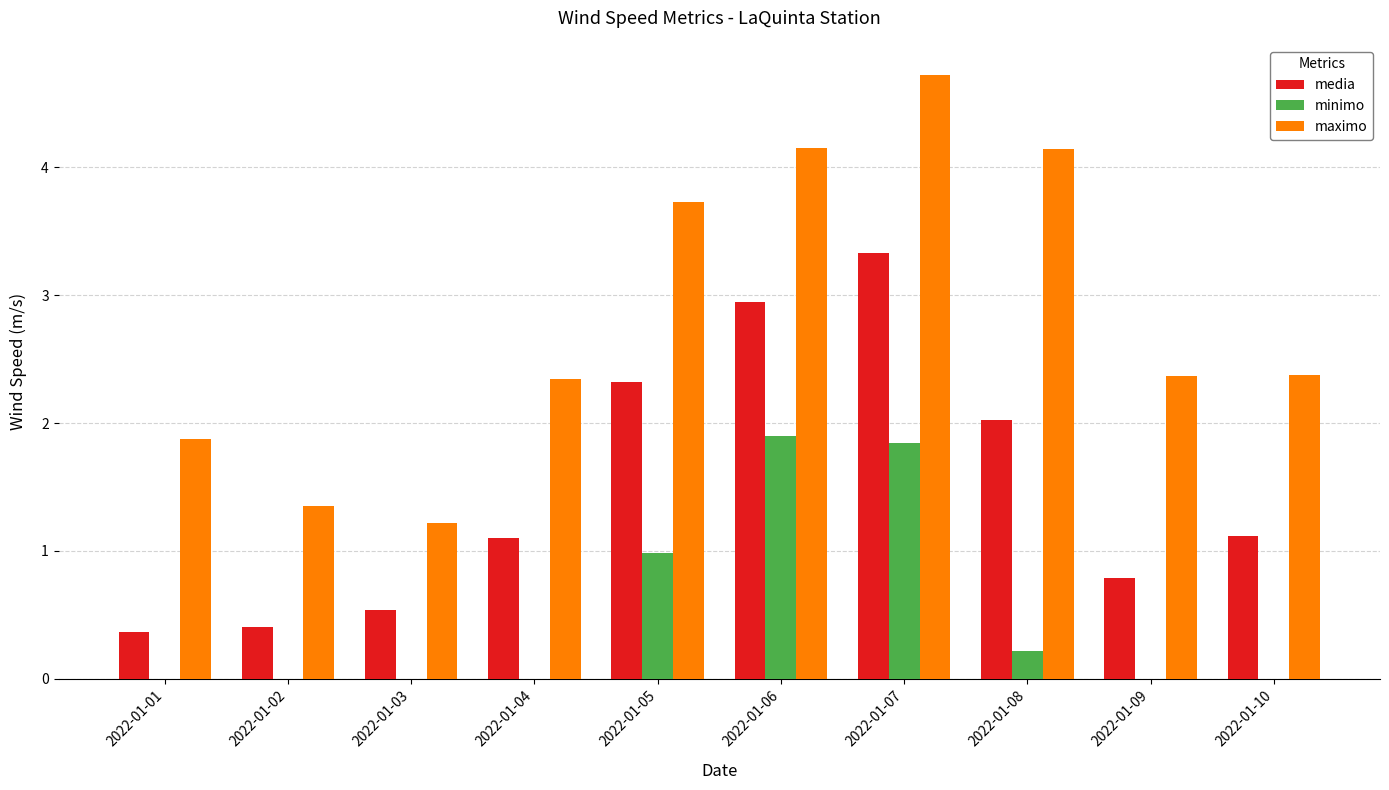

True or false: minimo has a value of 1.3 at 2022-01-06.

False